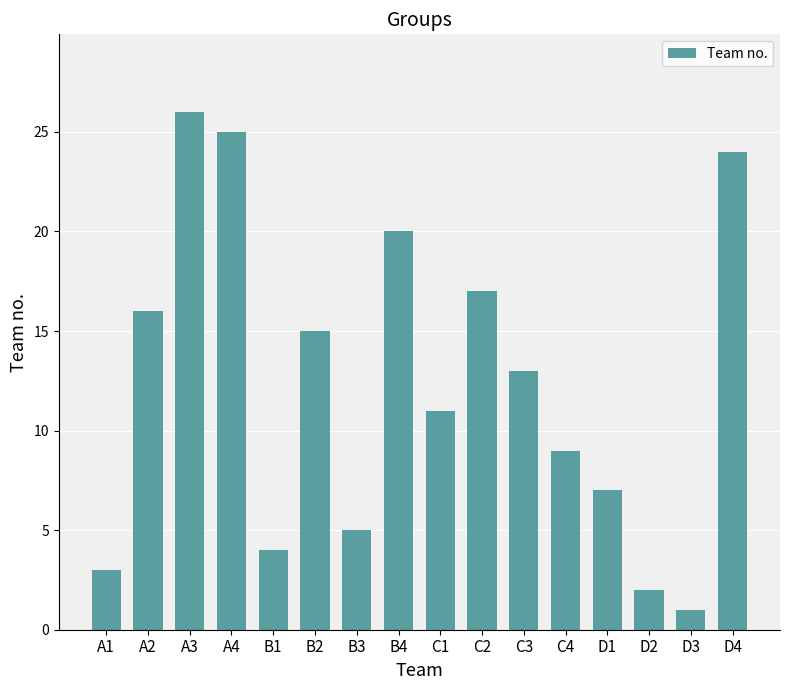

What is the maximum value shown in the chart?

26